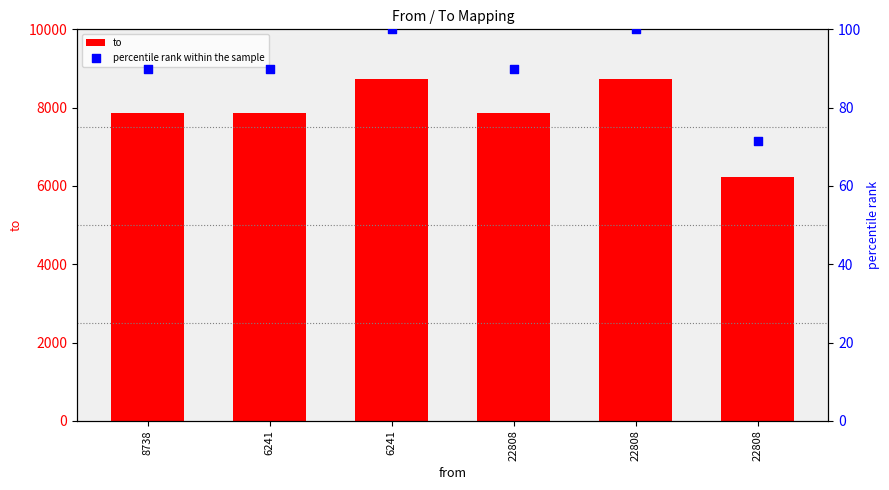

Which series contains the lowest Y value?

percentile rank within the sample